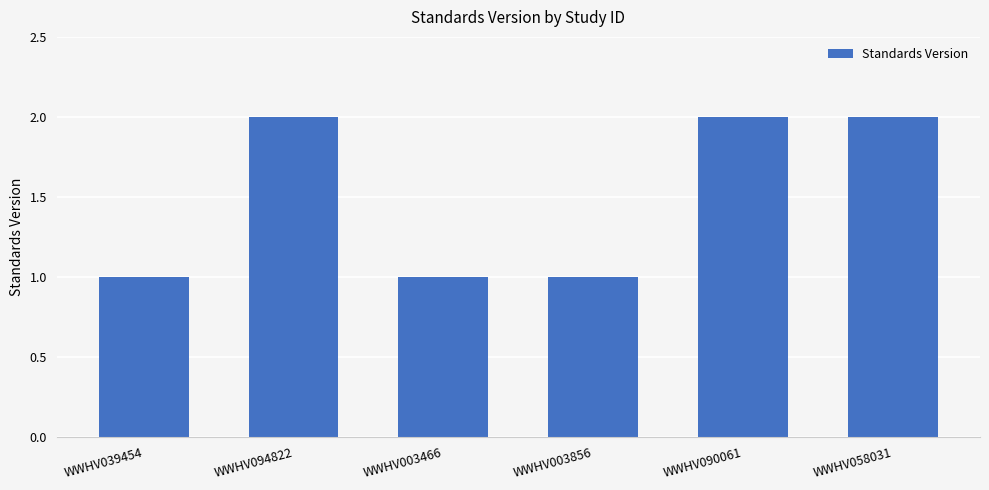

What position from the left is WWHV058031?

6